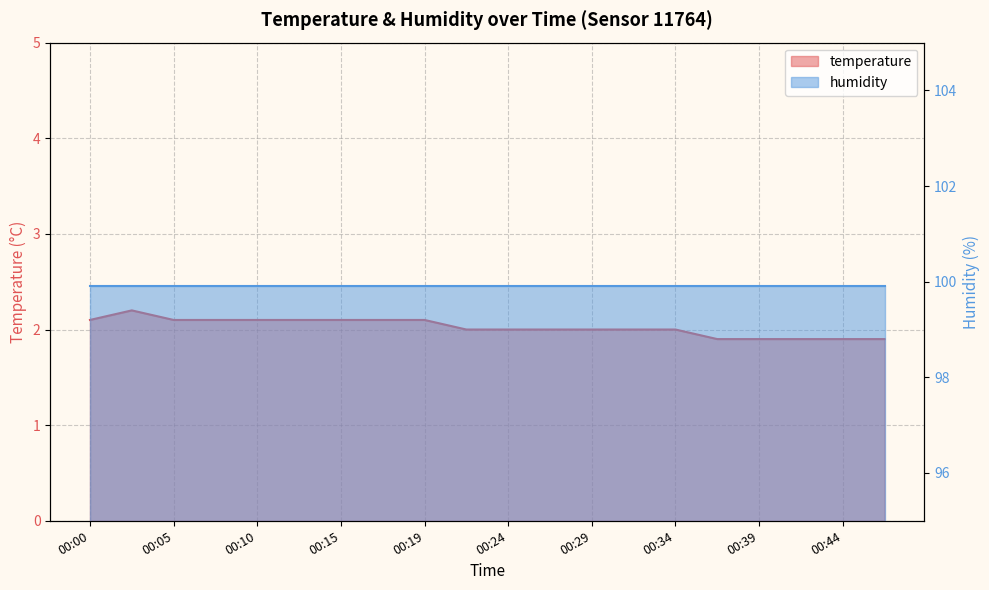

Where is the data nearest to the value 2?

00:22